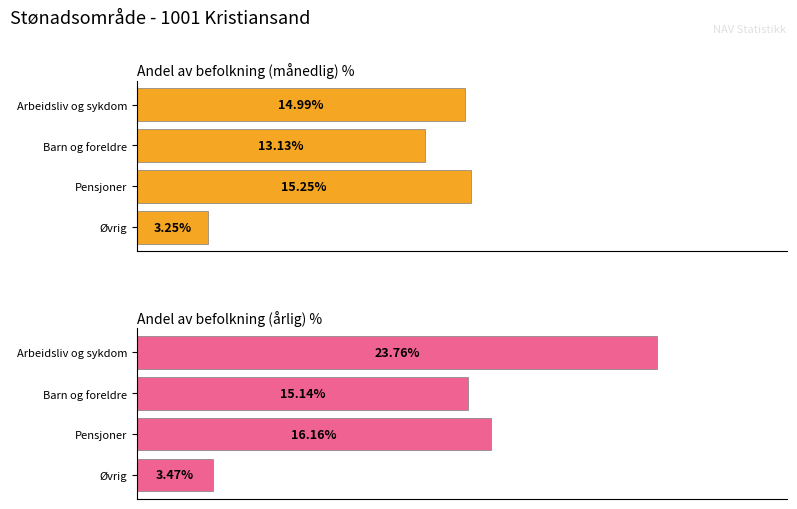

What is the sum of all Andel av befolkning (årlig) values?

58.5